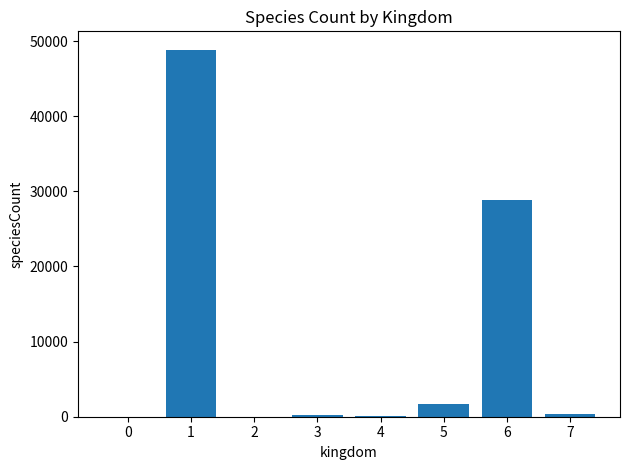

What is the sum of all values?

79967